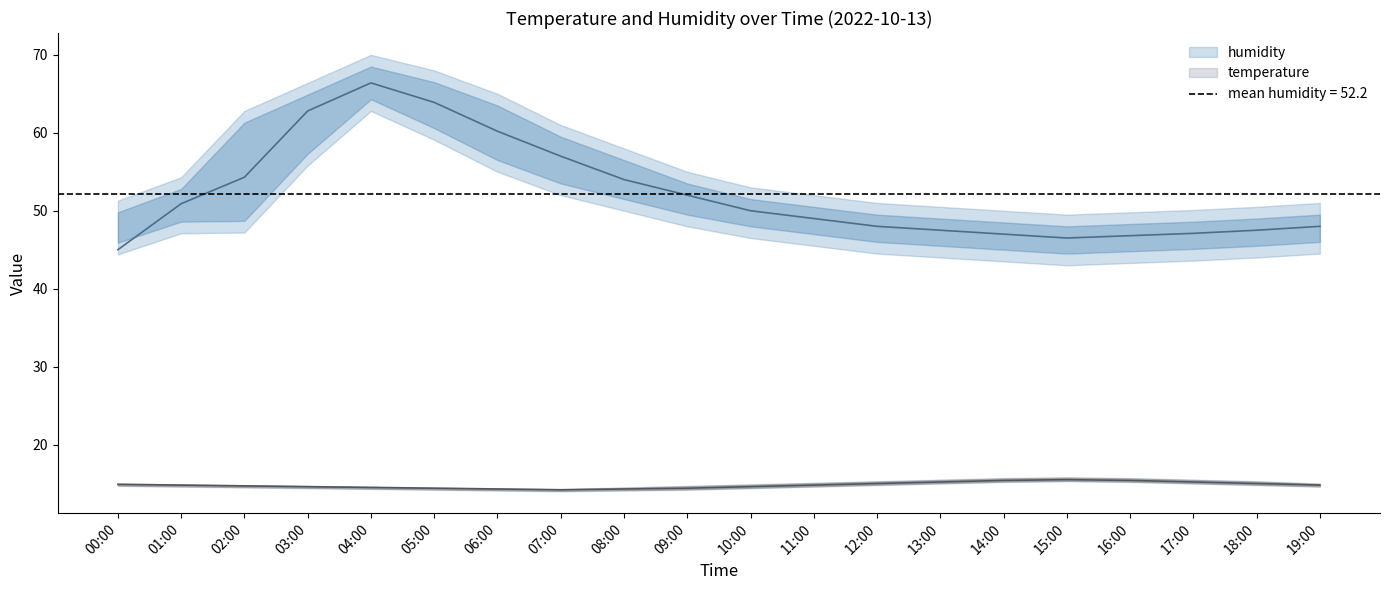

True or false: humidity_lower and temperature cross at least once.

False